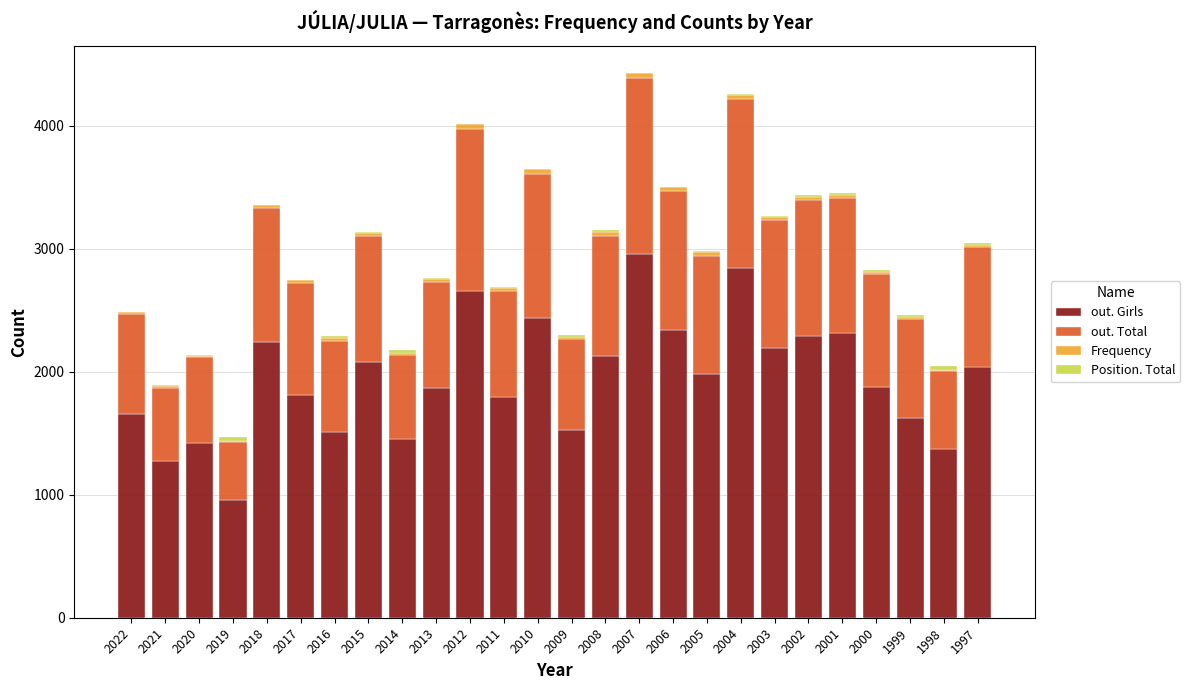

True or false: out. Girls has a value of 1982 at 2005.

True